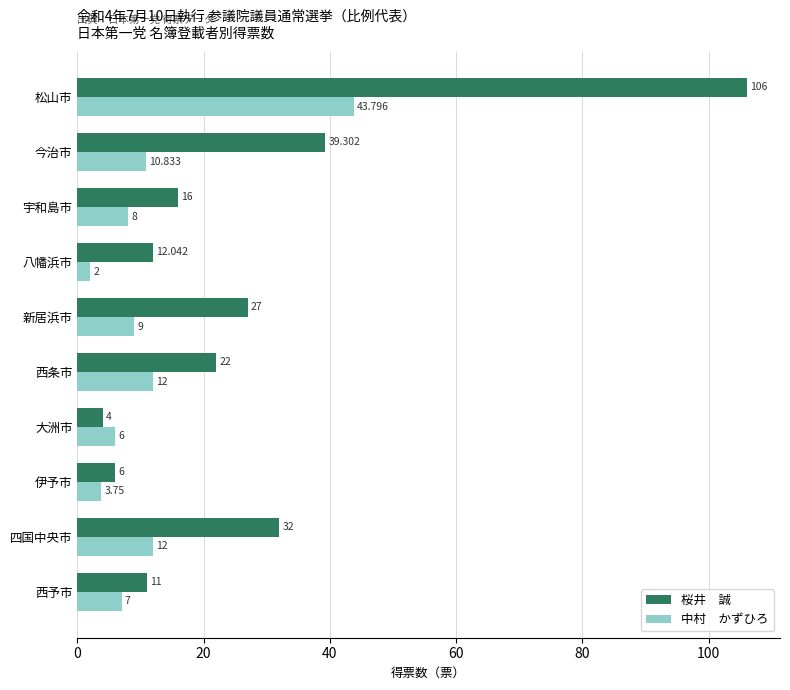

Which category has the lowest value across all series?

八幡浜市